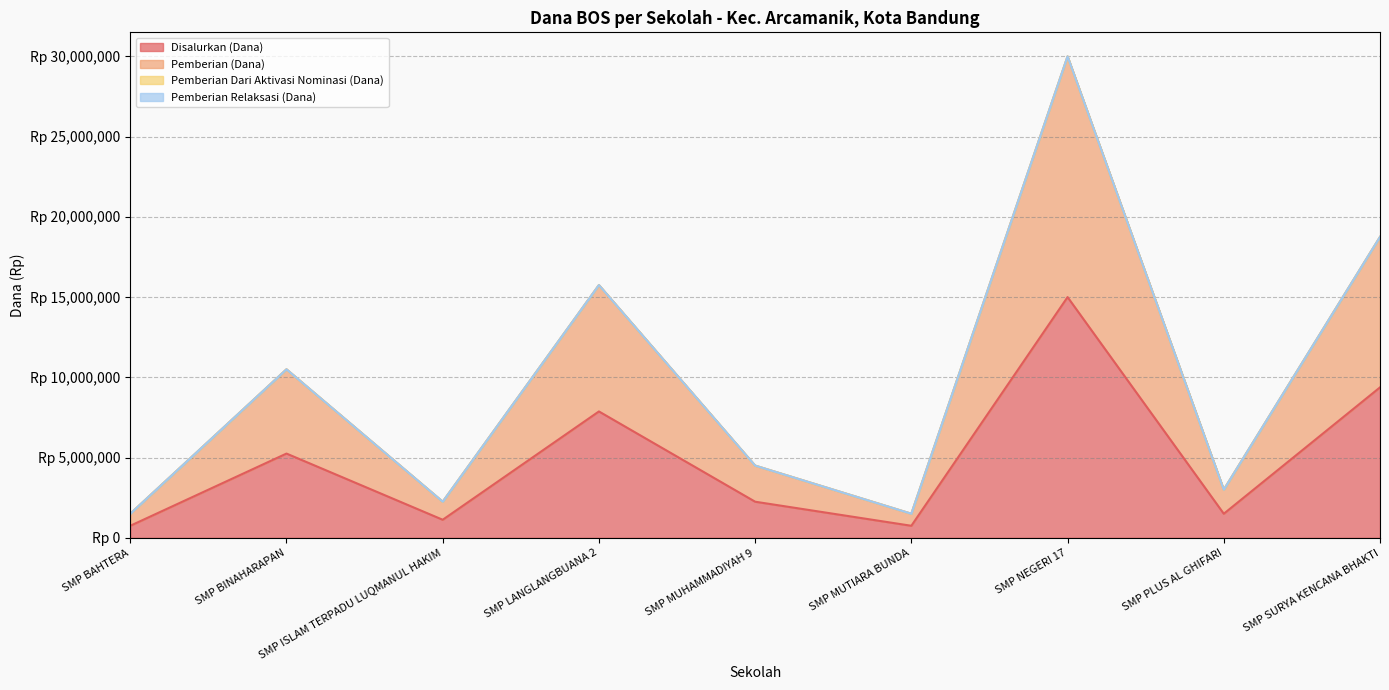

How many values in the Pemberian (Dana) series exceed 4500000?

4